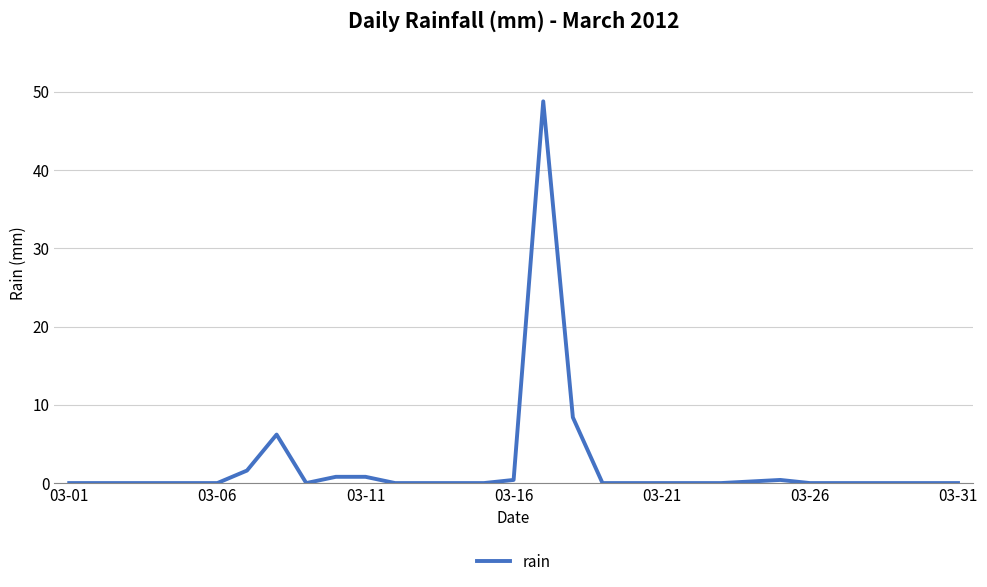

What is the maximum value shown in the chart?

48.8